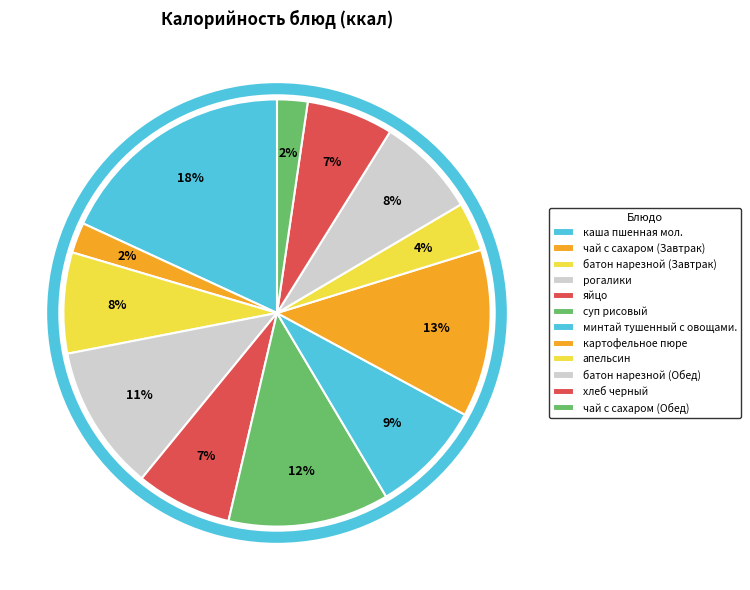

Does суп рисовый represent more than half of the total?

No